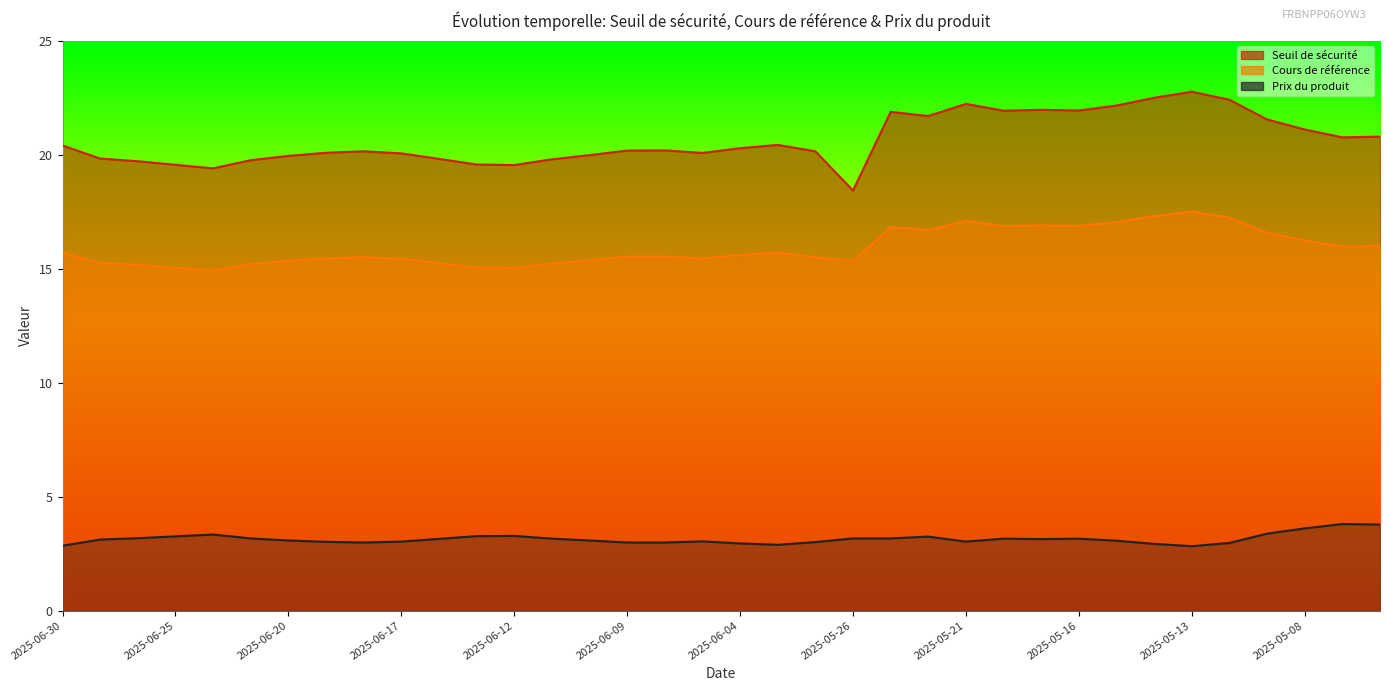

Count the number of data series in this chart.

3